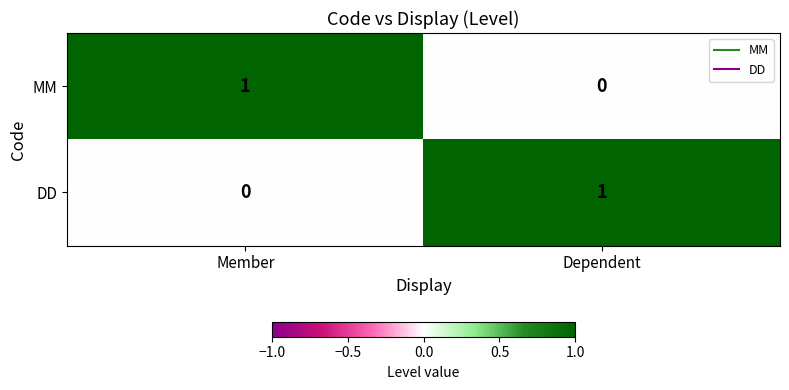

Reading right to left, extract all data points from this chart.

MM: Dependent=0	Member=1
DD: Dependent=1	Member=0